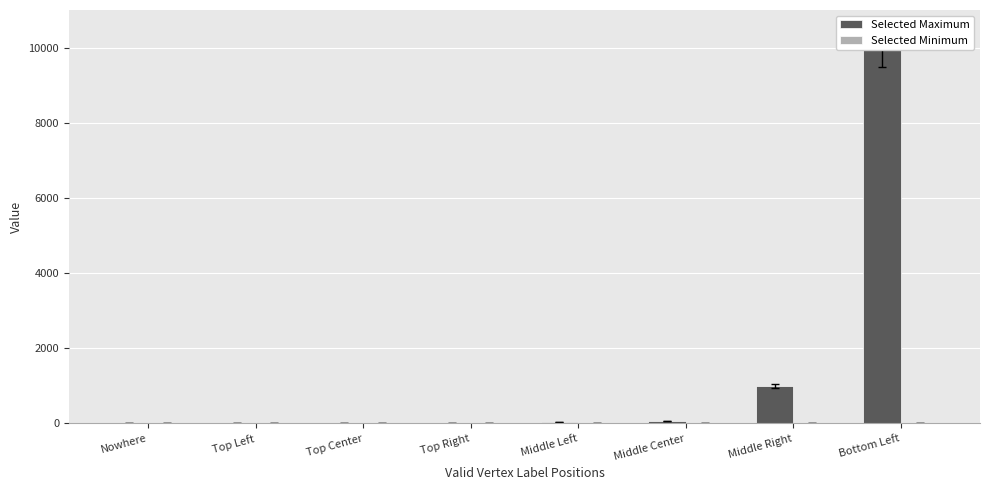

How many groups of bars are there?

8